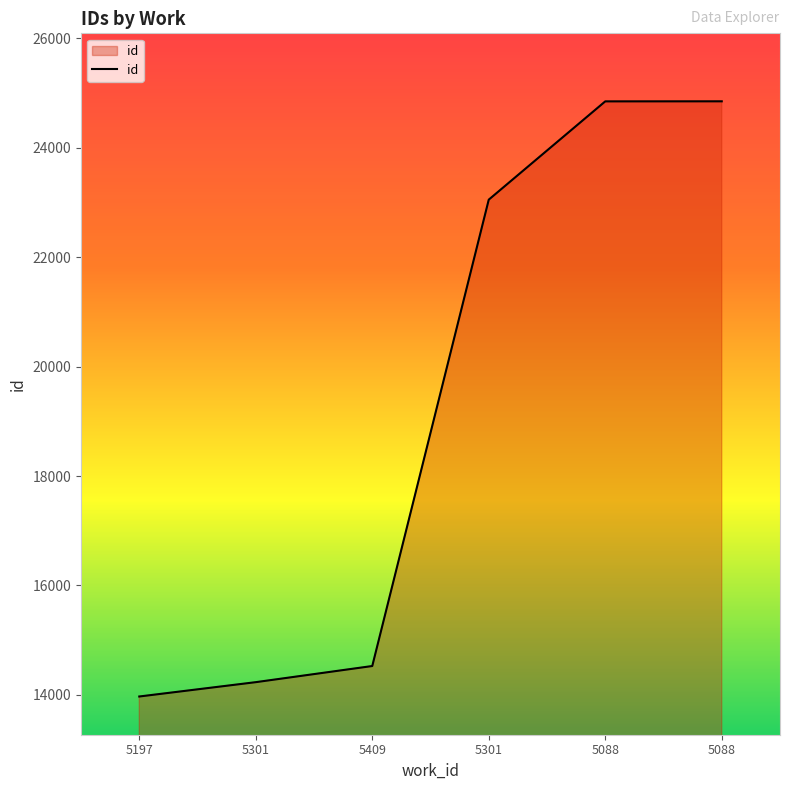

Count the number of data series in this chart.

1